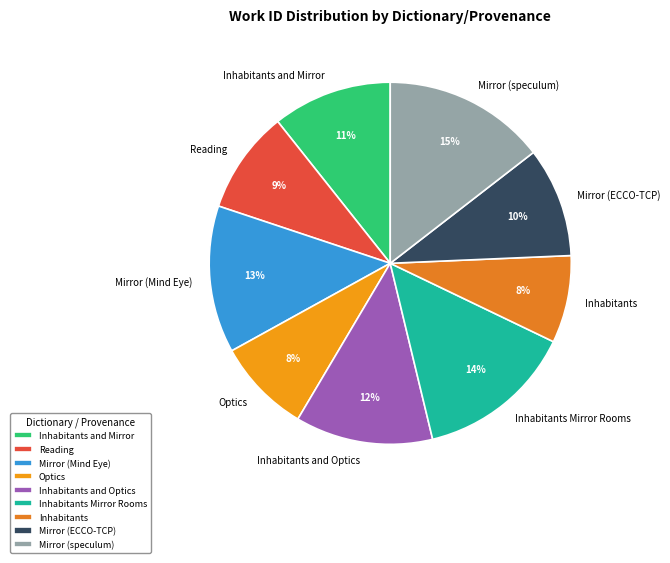

To the nearest percent, what portion does Inhabitants represent?

8%